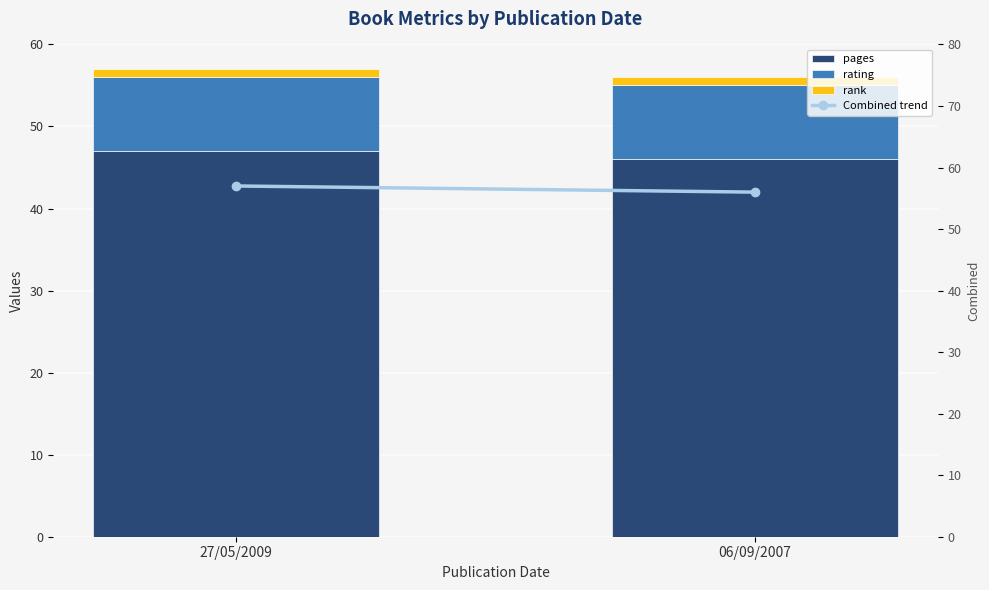

At 27/05/2009, list the series in order from largest to smallest.

Combined trend, pages, rating, rank